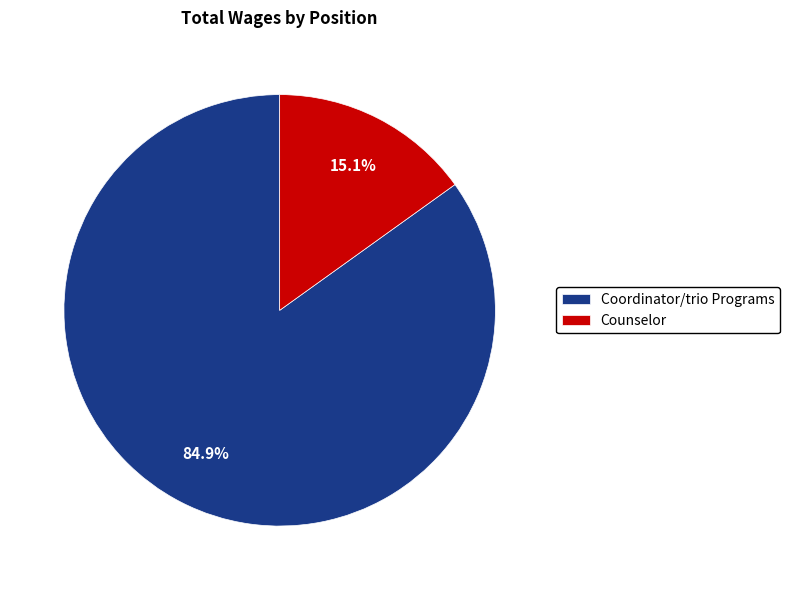

Which category has the smallest portion of the pie?

Counselor